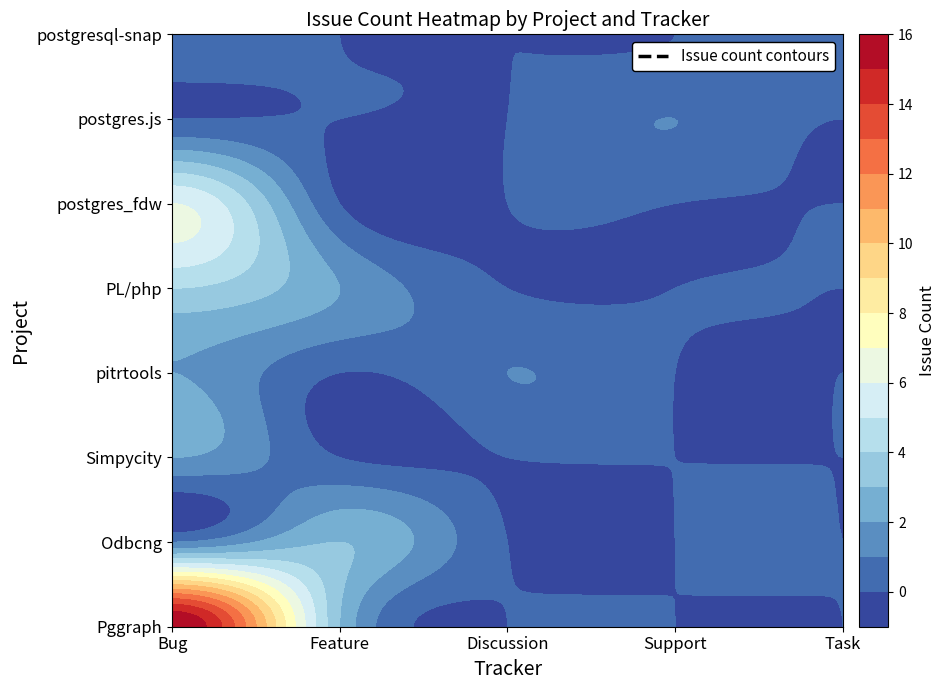

Where is pitrtools nearest to the value 1?

Discussion